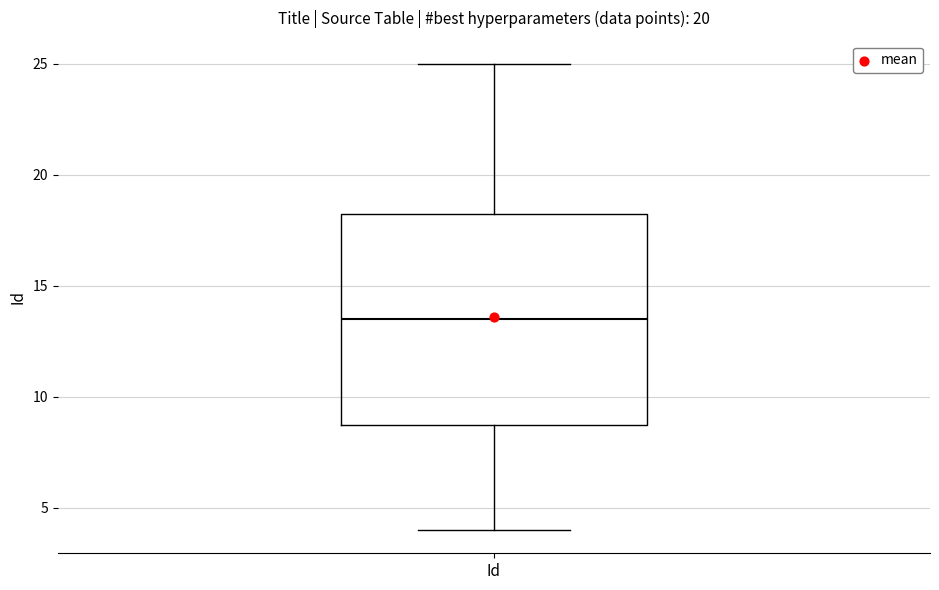

Read this box plot against the y-axis: the position of the median line, the range covered by the box, and the ends of both whiskers. The values are not printed on the chart, so give them approximately, as read against the axis.

median 13.5, box 9.0 to 18.5, whiskers 4.0 to 25.0